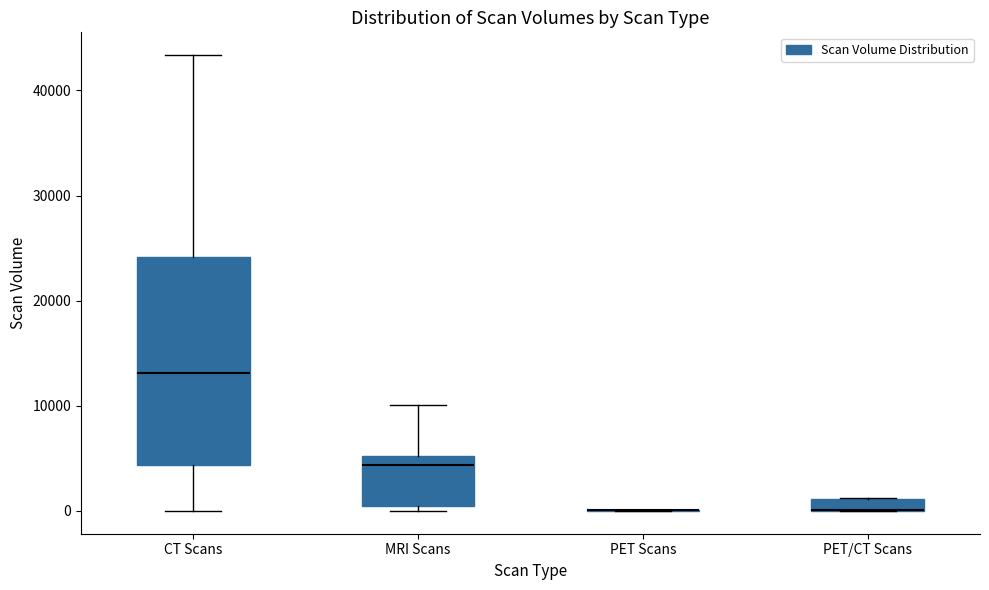

Comparing the boxes themselves (not the whiskers), which one is the tallest?

CT Scans